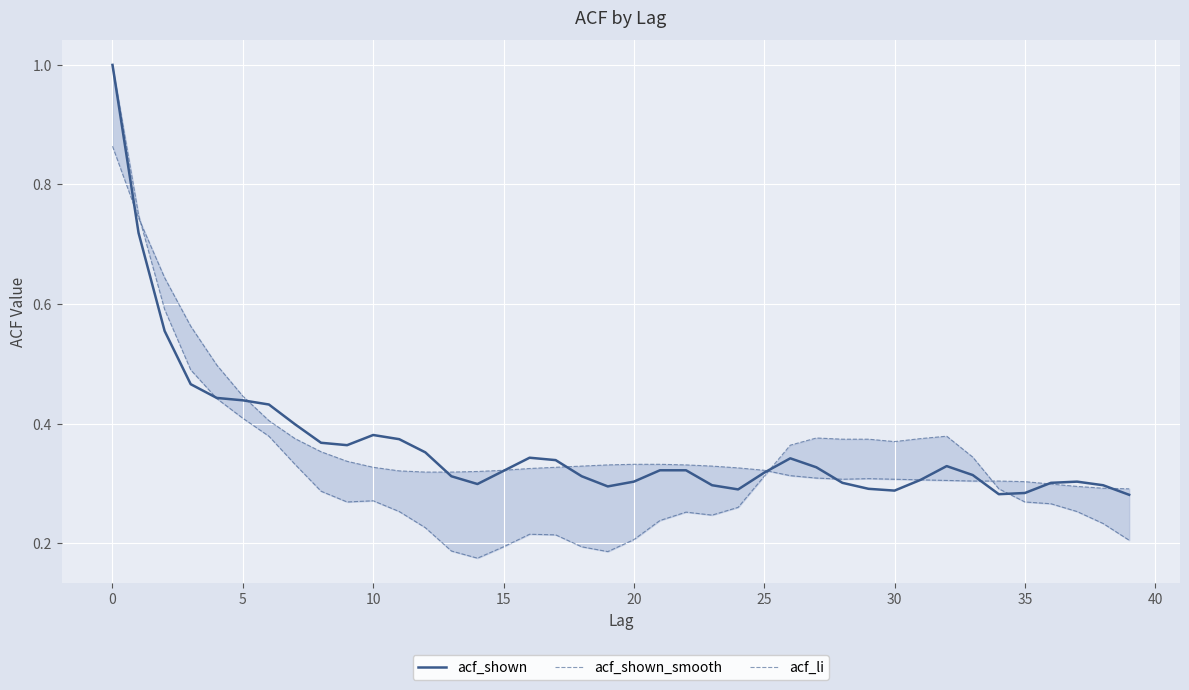

The acf_li series shows 0.4 at 36. True or false?

False